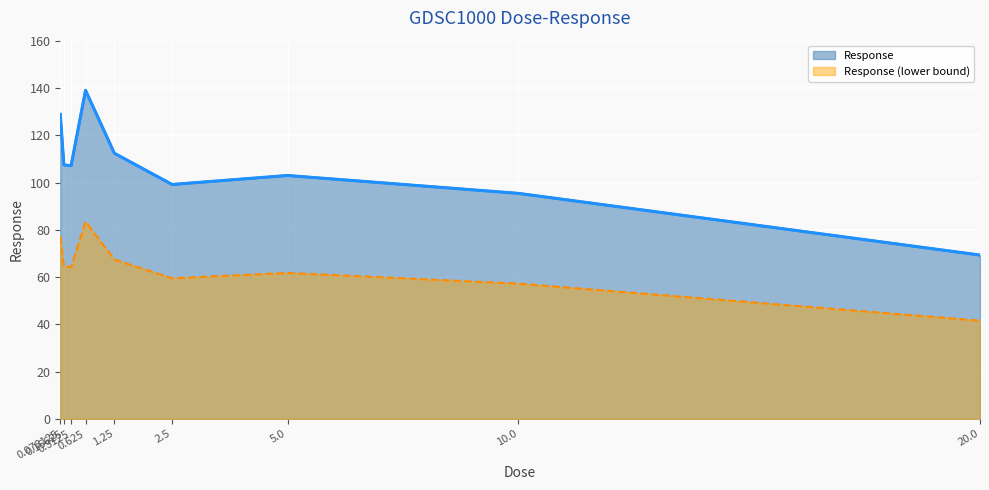

How many lines are shown in the chart?

2